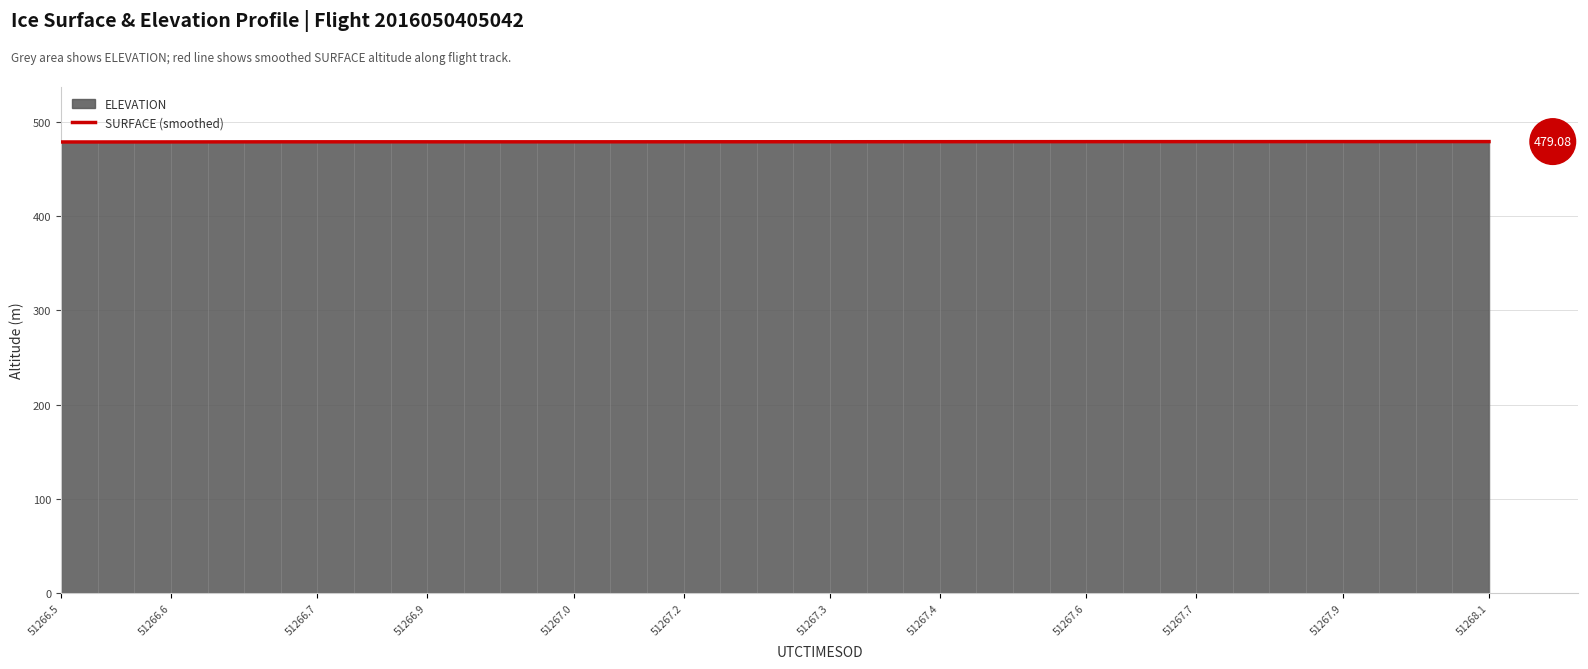

How many lines are shown in the chart?

1